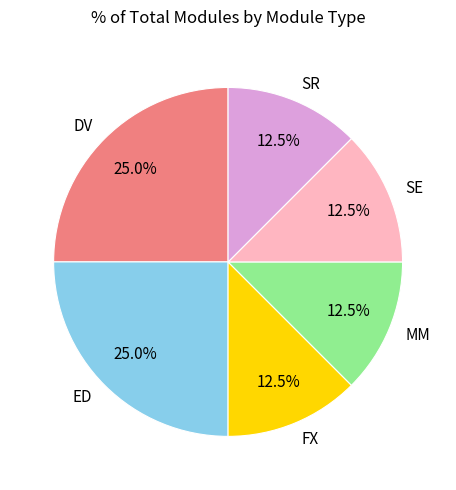

How many slices are in this pie chart?

6